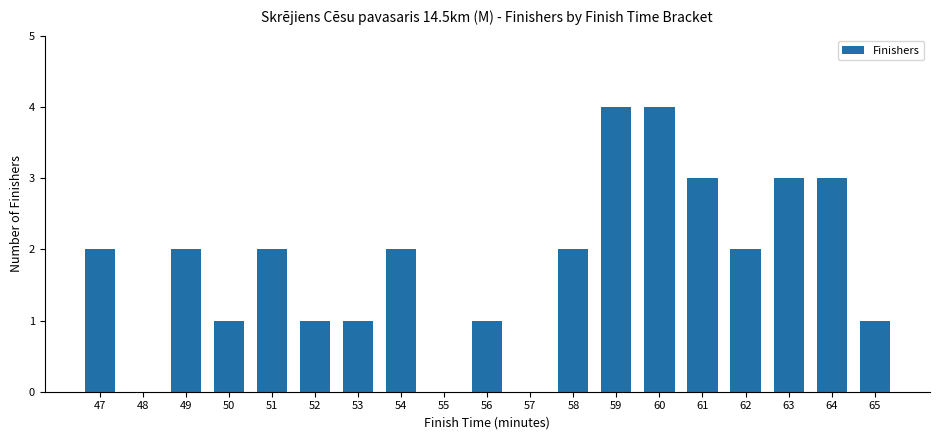

What is the sum of the values at 64 and 61?

6